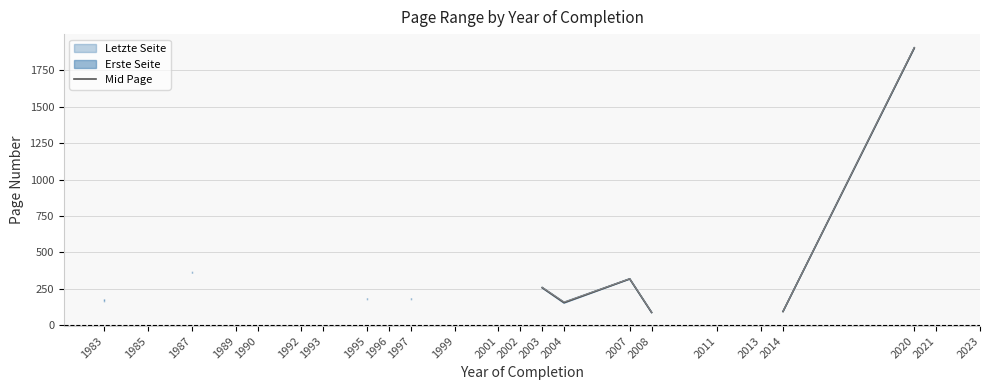

List the labels in order of value, smallest first.

1983, 1985, 1987, 1989, 1990, 1992, 1993, 2008, 2014, 2004, 1995, 1996, 1997, 1999, 2001, 2002, 2003, 2007, 2011, 2013, 2020, 2021, 2023